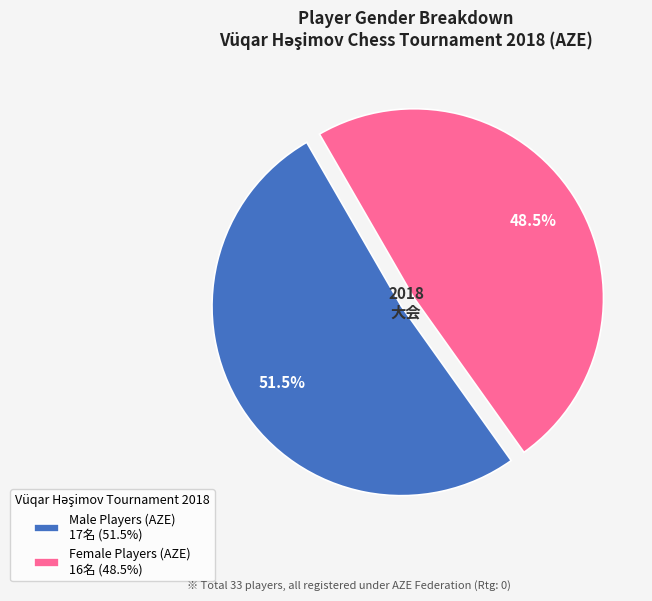

How many slices are in this pie chart?

2